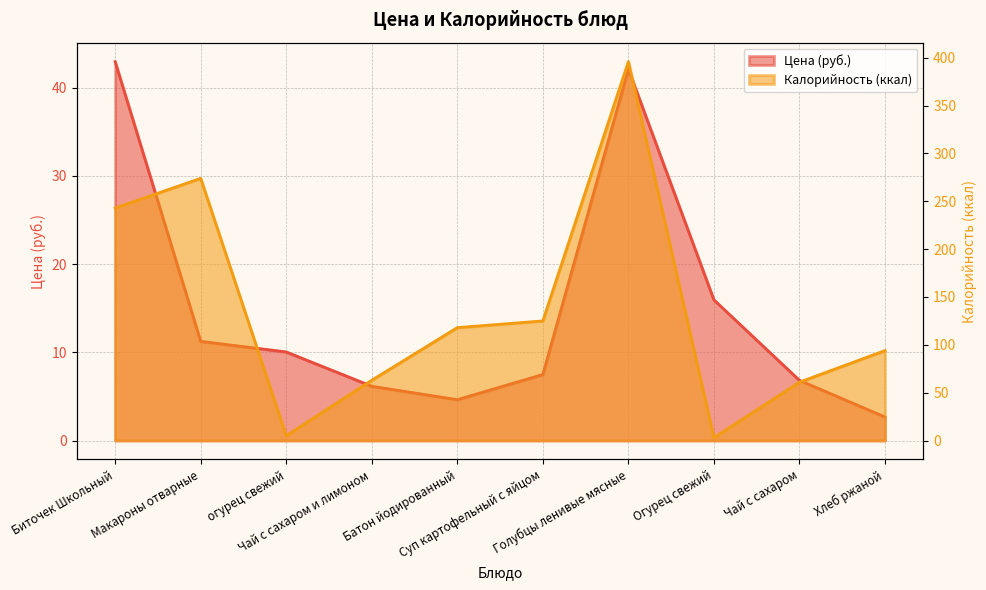

Between Биточек Школьный and Батон йодированный, which is larger?

Биточек Школьный